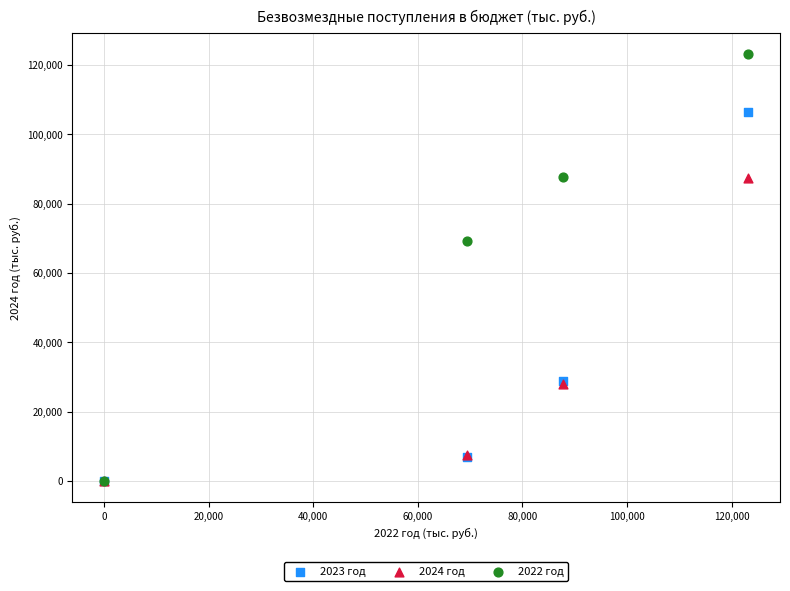

Which series reaches the maximum Y coordinate?

2022 год